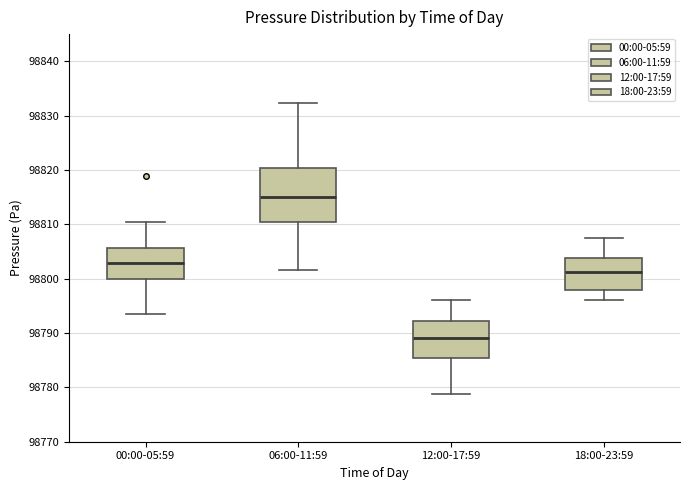

Which box is the tallest, from its lower edge to its upper edge?

06:00-11:59